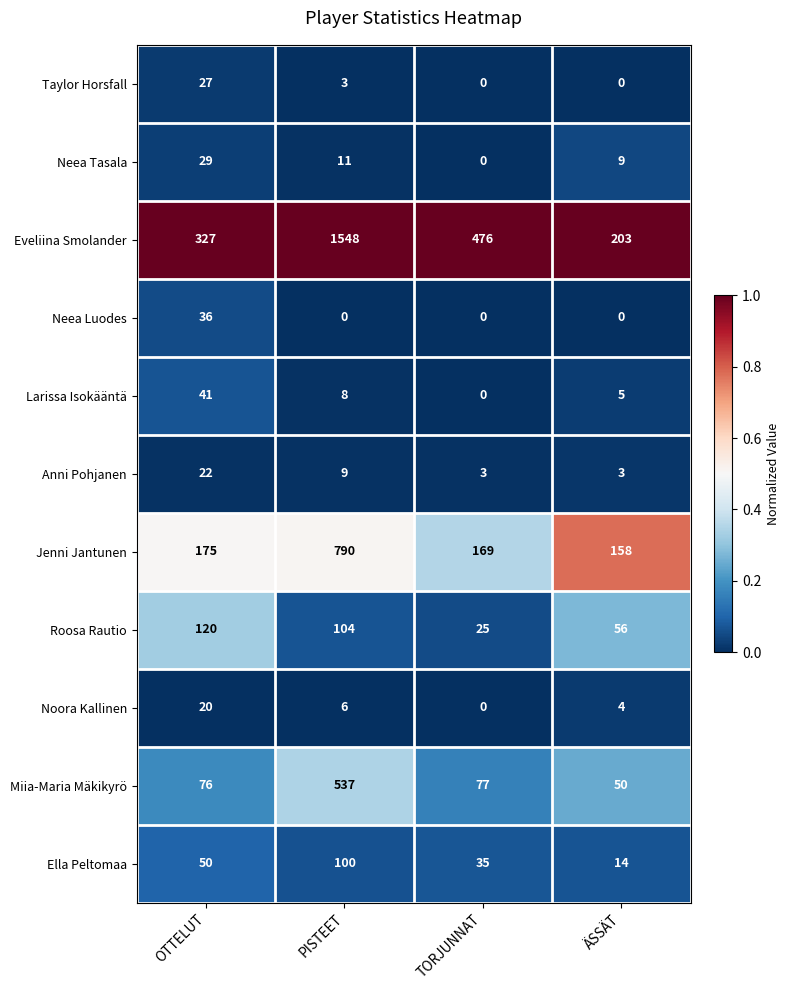

What is the spread (max minus min) of values at PISTEET?

1548